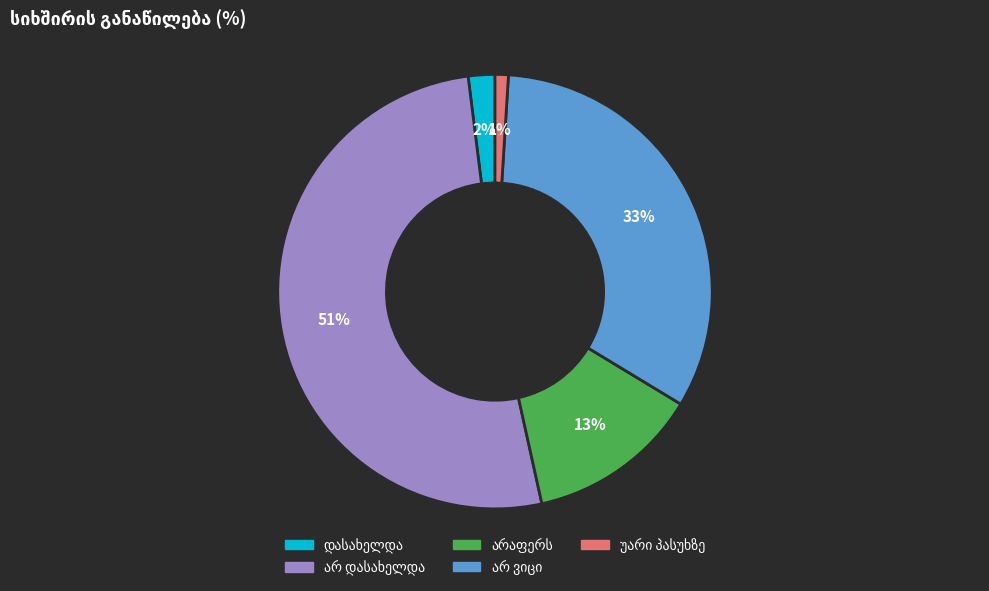

How many slices are in this pie chart?

5